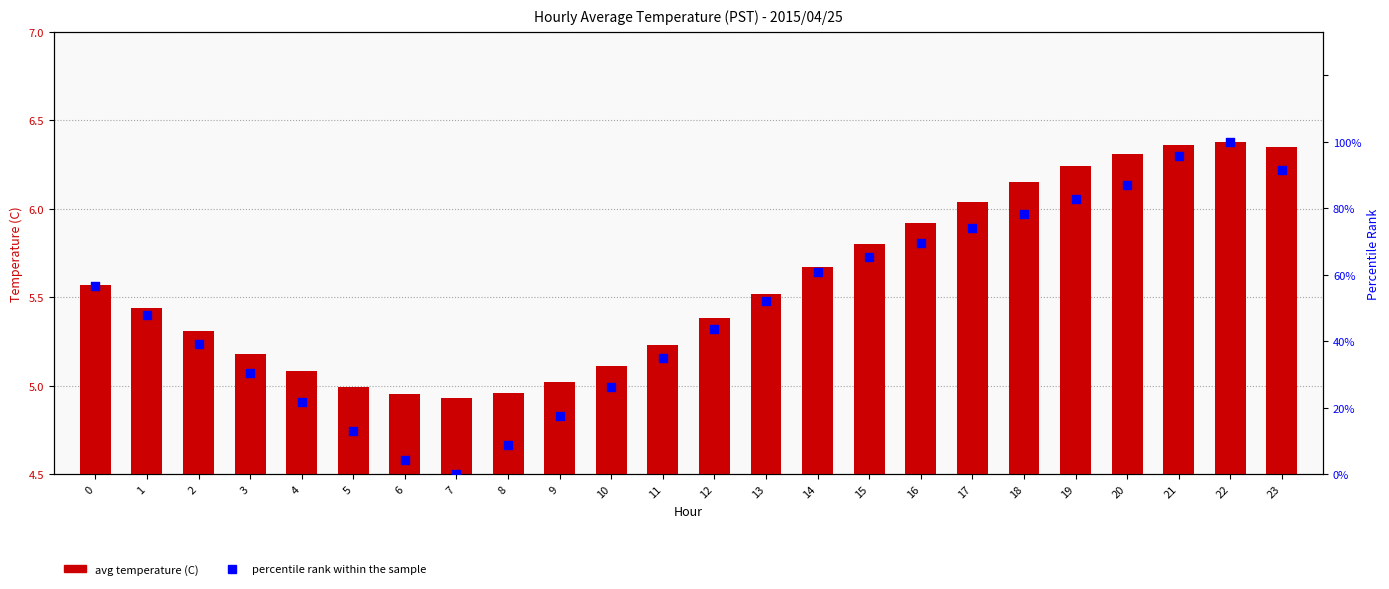

Is the value of avg temperature (C) at 19 greater than the value of percentile rank within the sample at 10?

No